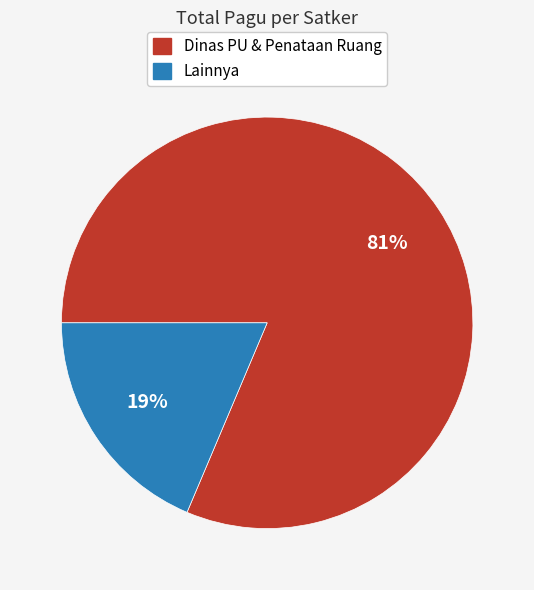

To the nearest percent, what is the average slice percentage?

50%